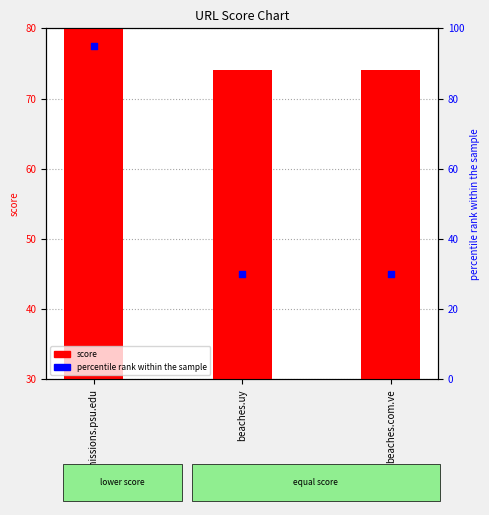

At how many categories does at least one series exceed 61?

1